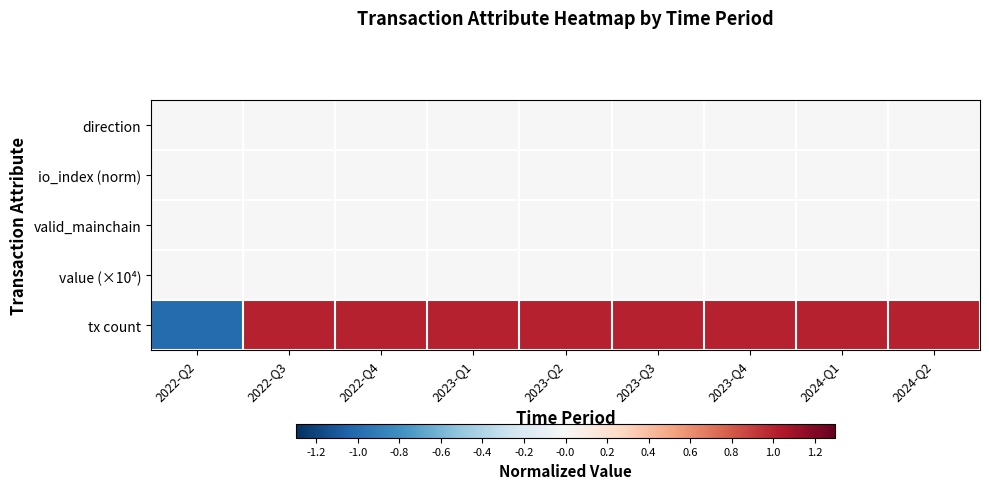

Which category has the highest value across all series?

2022-Q3